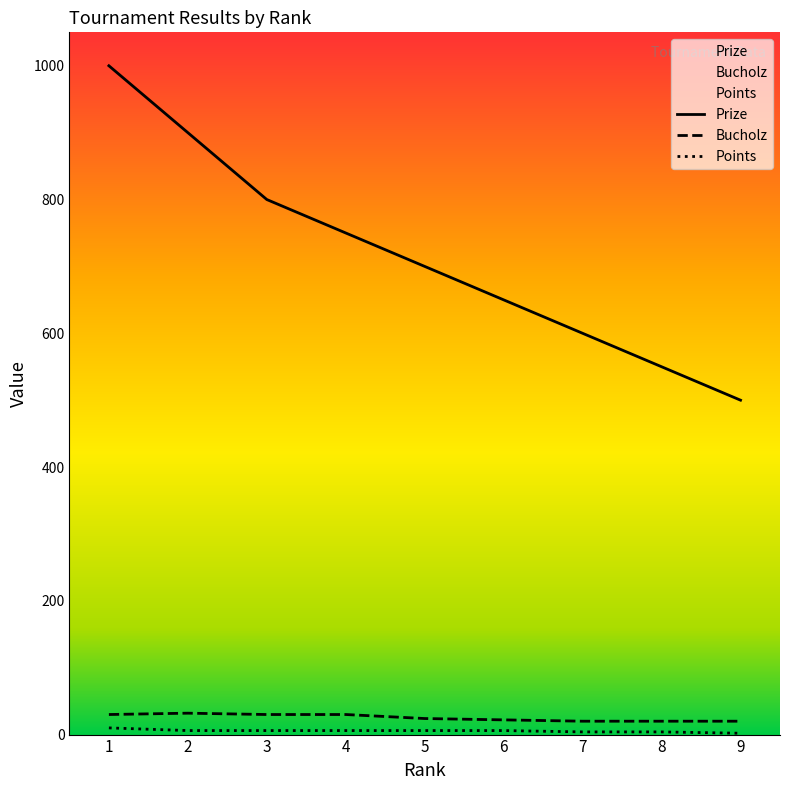

Which series has the largest total across all categories?

Prize